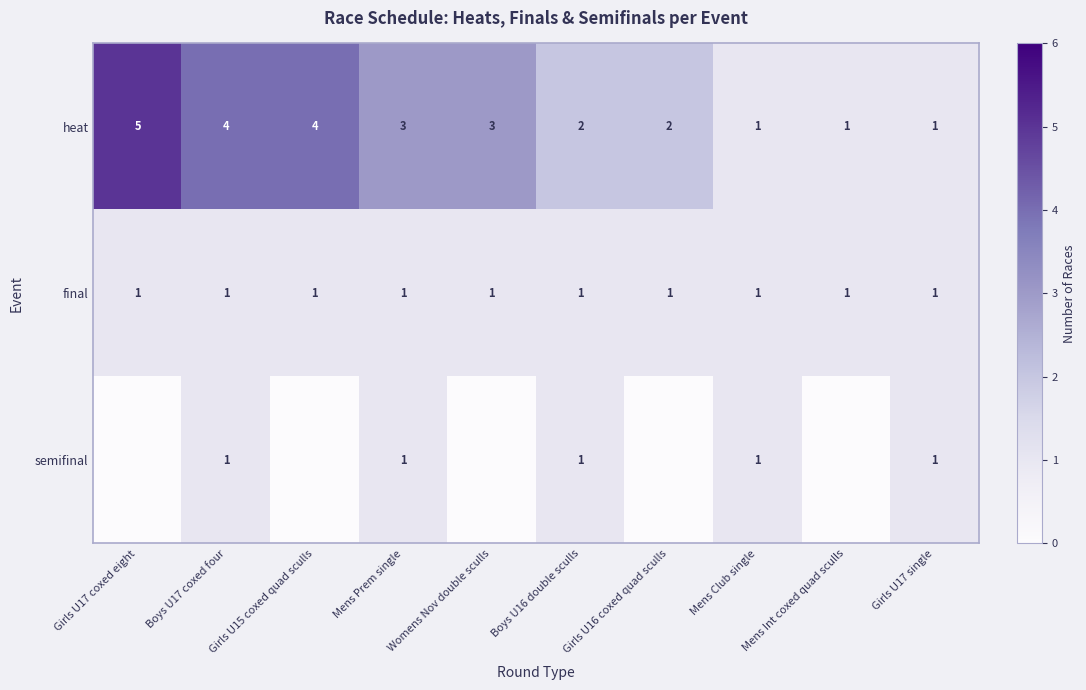

At which category is the sum across all series the highest?

Girls U17 coxed eight